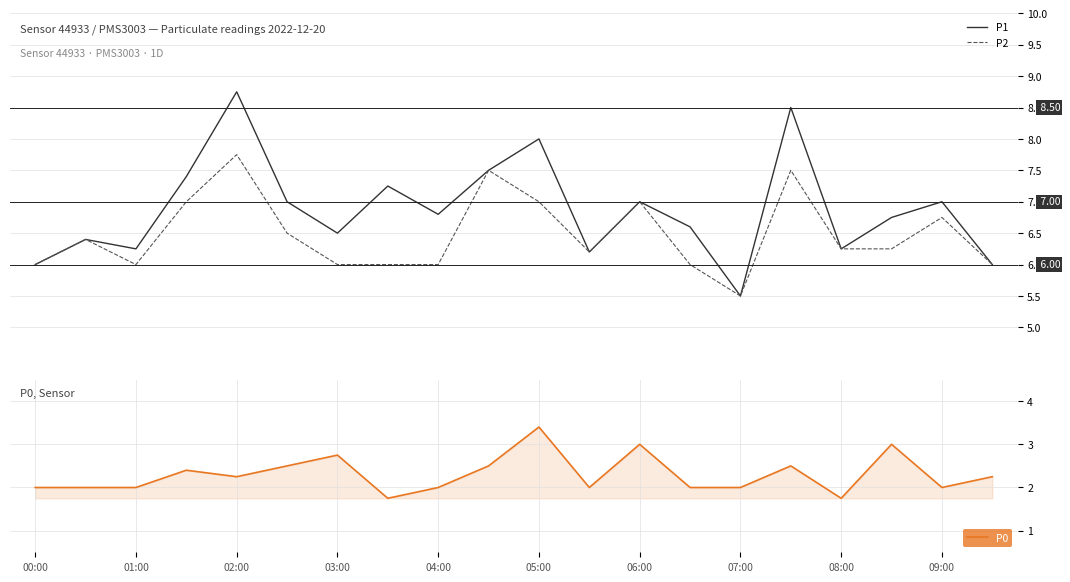

True or false: P0 and P2 cross at least once.

False